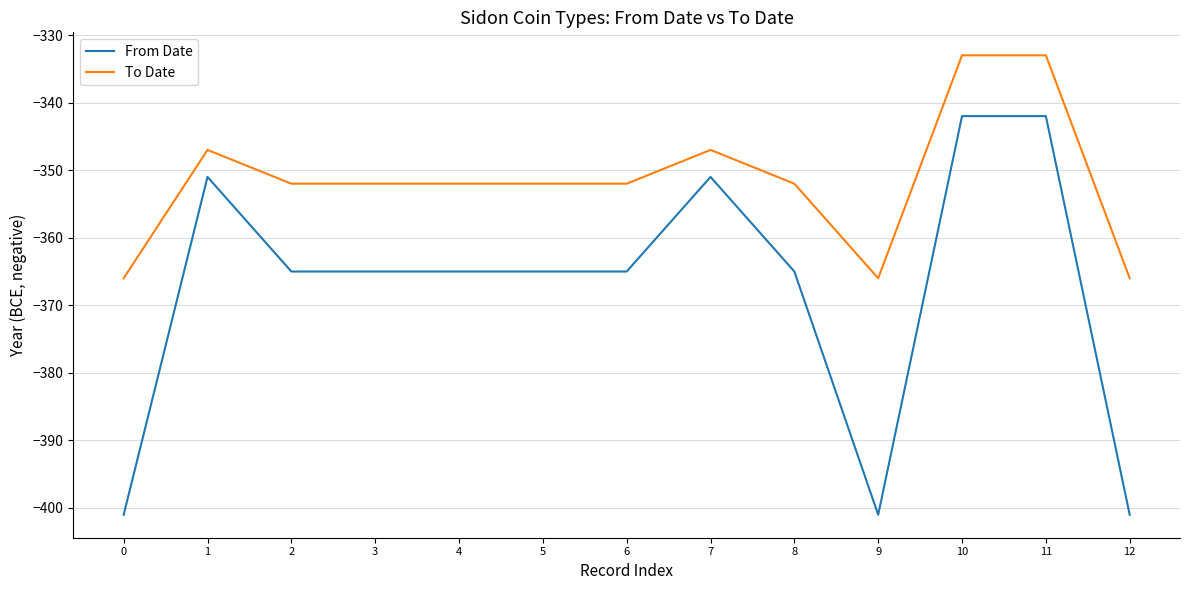

What is the total value across all series at 4?

-717